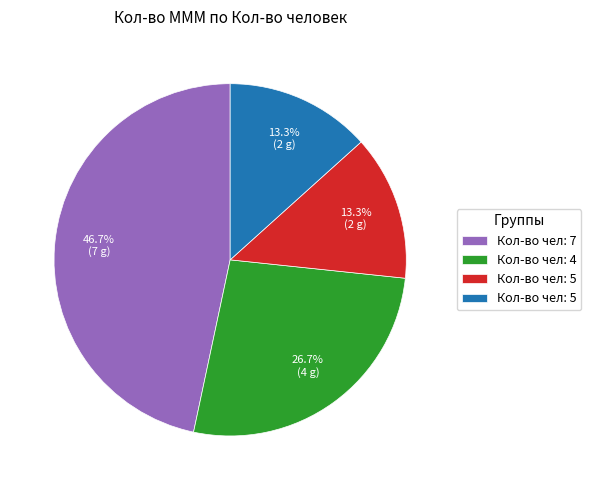

Does any single category account for the majority?

No